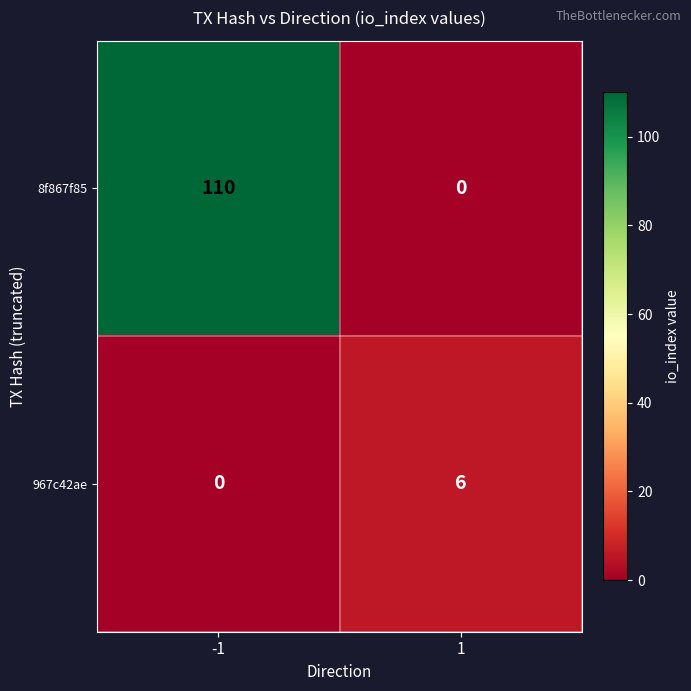

The 8f867f85 series shows 175 at -1. True or false?

False